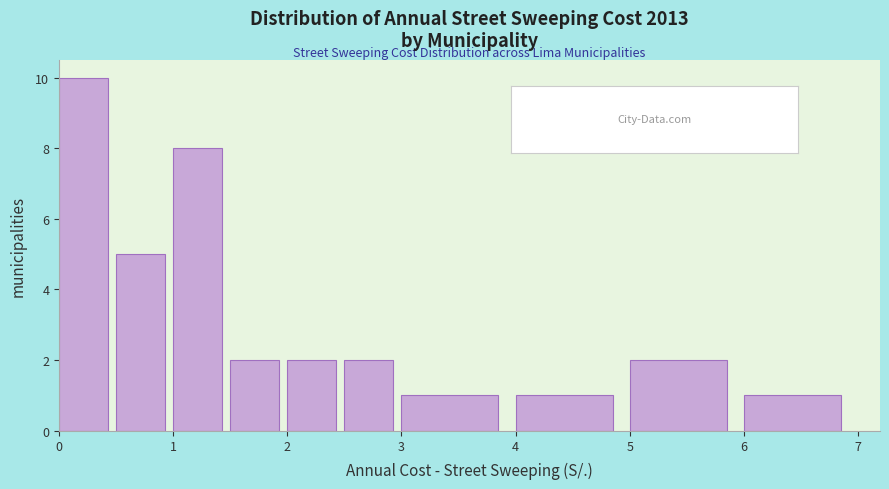

Reading left to right, transcribe this chart: for each bar, give the range it covers on the x-axis and its height. The values are not printed on the chart, so give them approximately, as read against the axis.

0.0 to 0.5: 10
0.5 to 1.0: 5
1.0 to 1.5: 8
1.5 to 2.0: 2
2.0 to 2.5: 2
2.5 to 3.0: 2
3.0 to 4.0: 1
4.0 to 5.0: 1
5.0 to 6.0: 2
6.0 to 7.0: 1